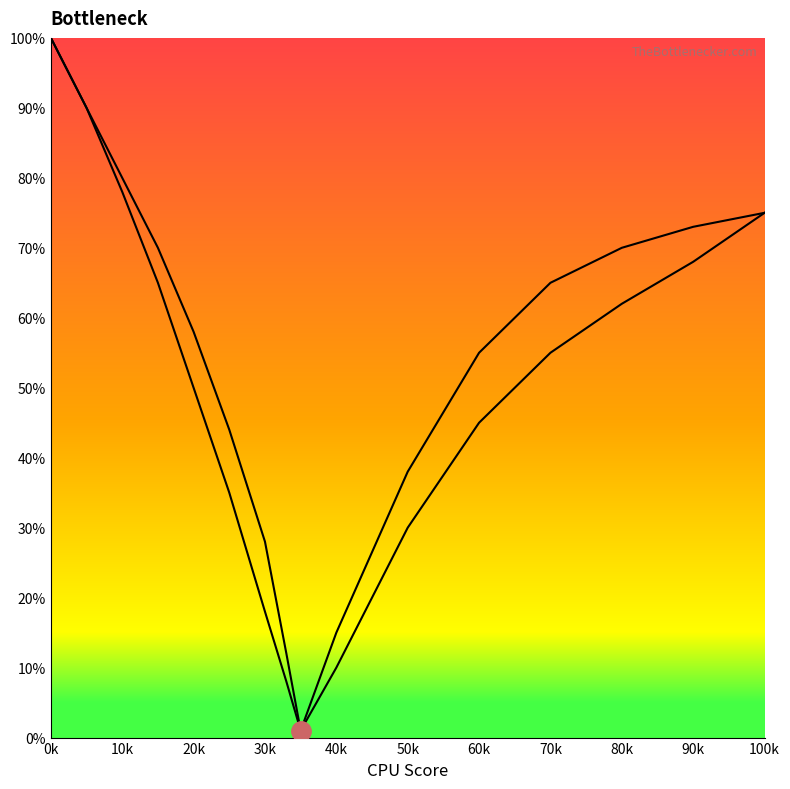

True or false: Right boundary and Left boundary cross at least once.

False